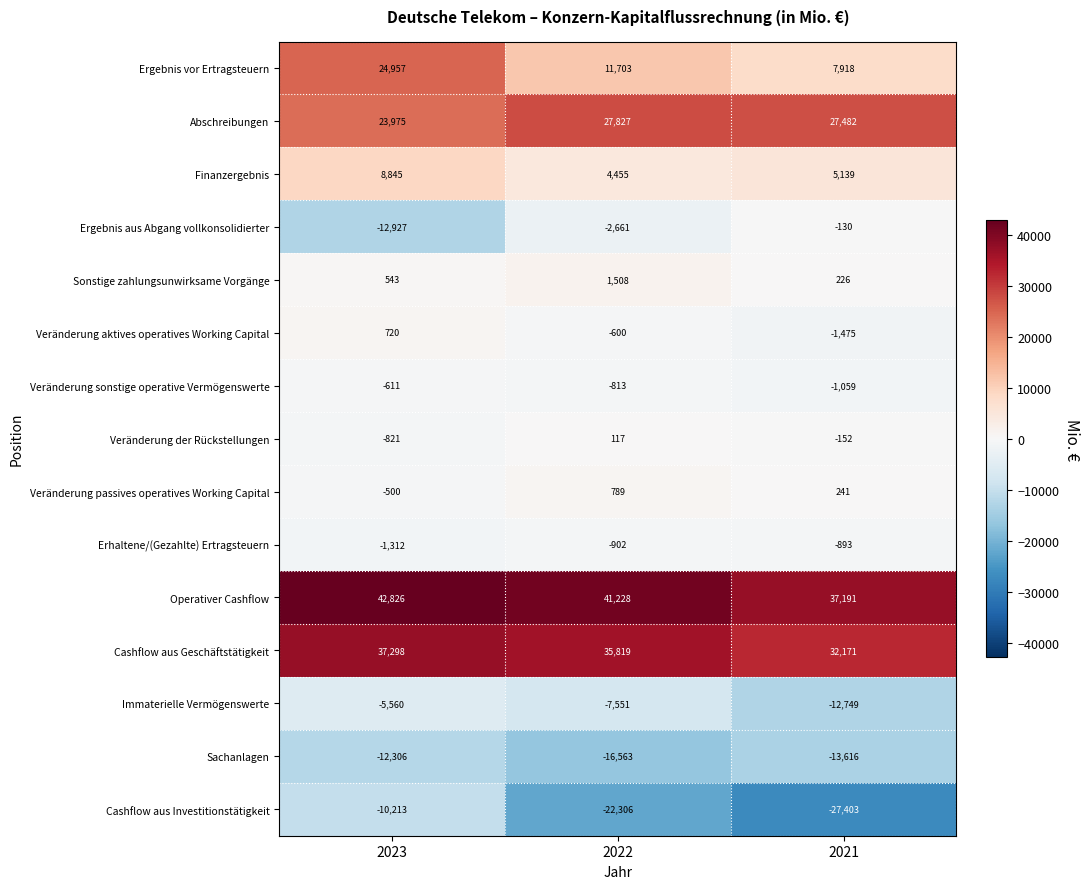

List the labels in order of Veränderung sonstige operative Vermögenswerte value, smallest first.

2021, 2022, 2023